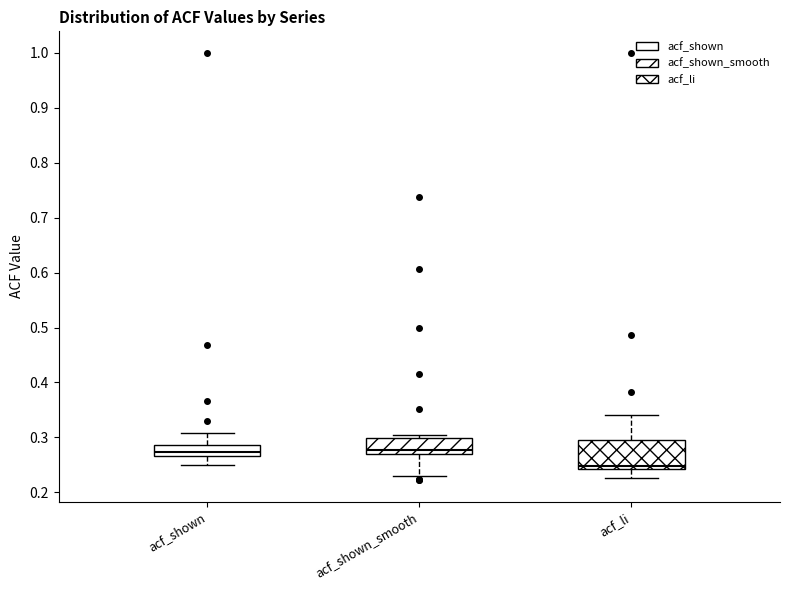

Reading left to right, transcribe this box plot: for each box, give where its median line is, the range the box spans, and where its two whiskers end, as read against the y-axis. The values are not printed on the chart, so give them approximately, as read against the axis.

acf_shown: median 0.27 (just above the box's lower edge), box 0.27 to 0.29, whiskers 0.25 to 0.31
acf_shown_smooth: median 0.28, box 0.27 to 0.30, whiskers 0.23 to 0.30 (just above the box's upper edge)
acf_li: median 0.25, box 0.24 to 0.29, whiskers 0.23 to 0.34